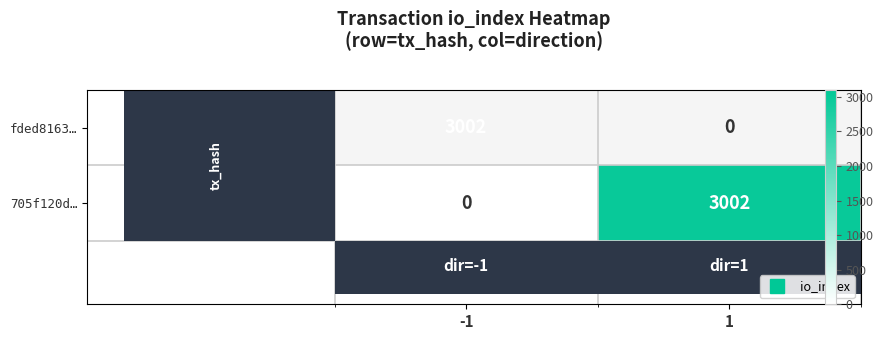

At which category is the sum across all series the highest?

-1